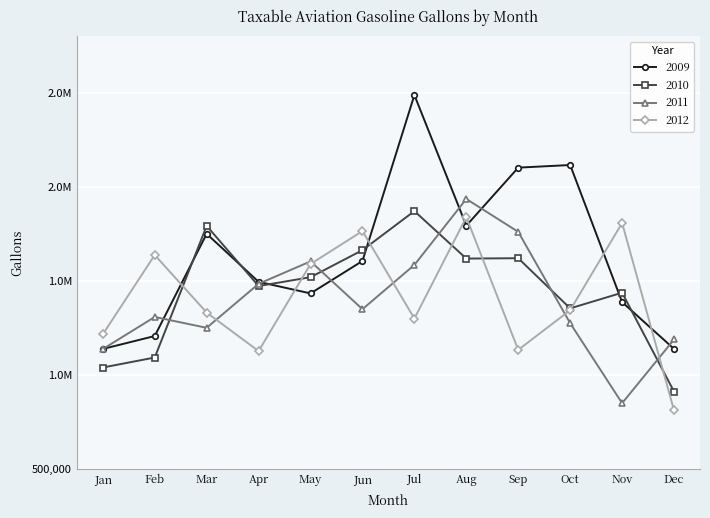

Does the chart have visible grid lines?

Yes